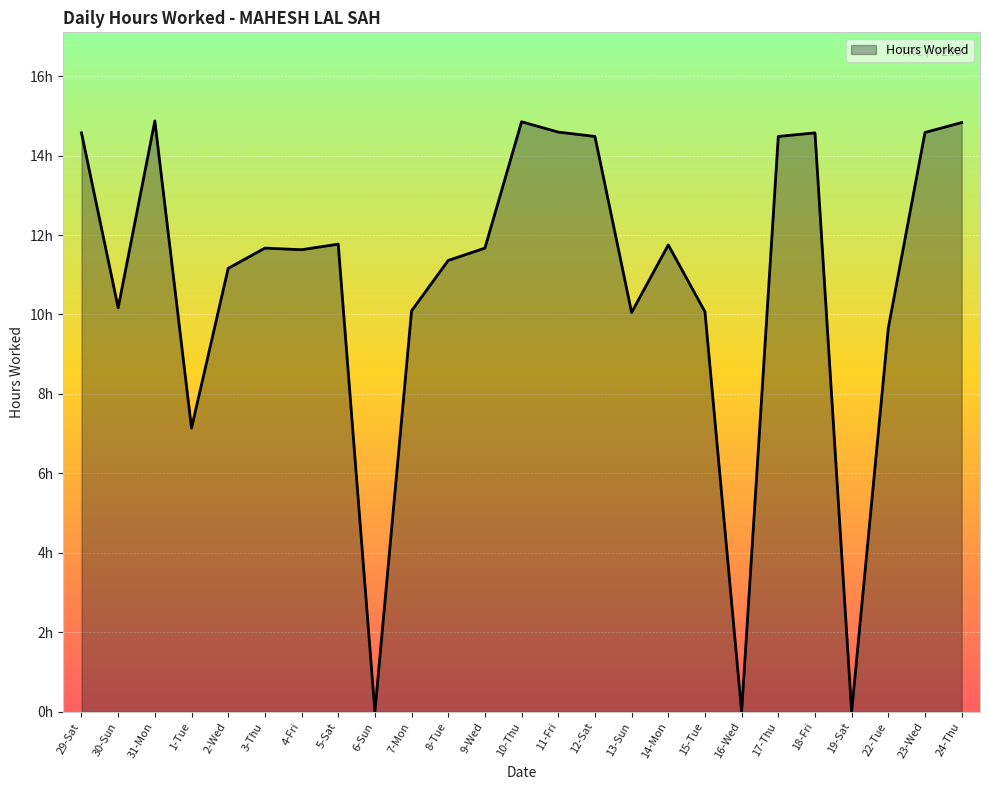

Does the chart have visible grid lines?

Yes